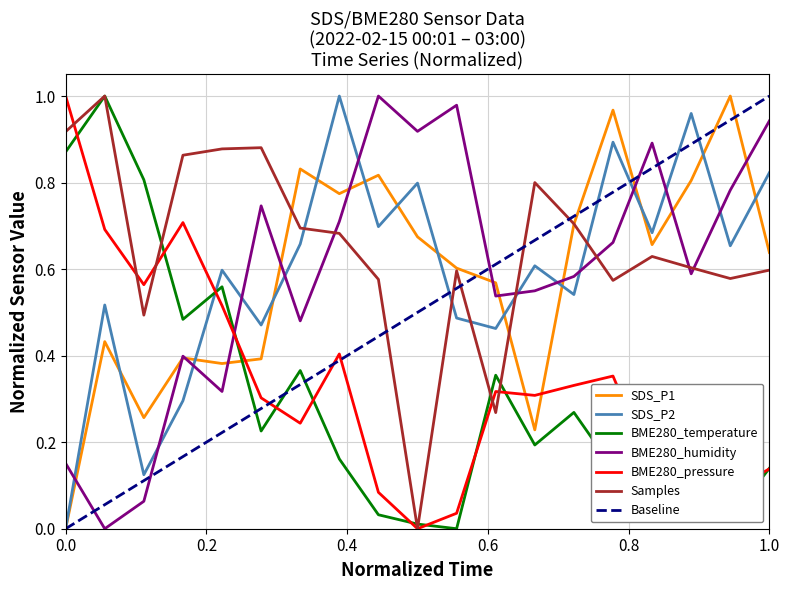

How many positive values does the BME280_humidity series have?

18